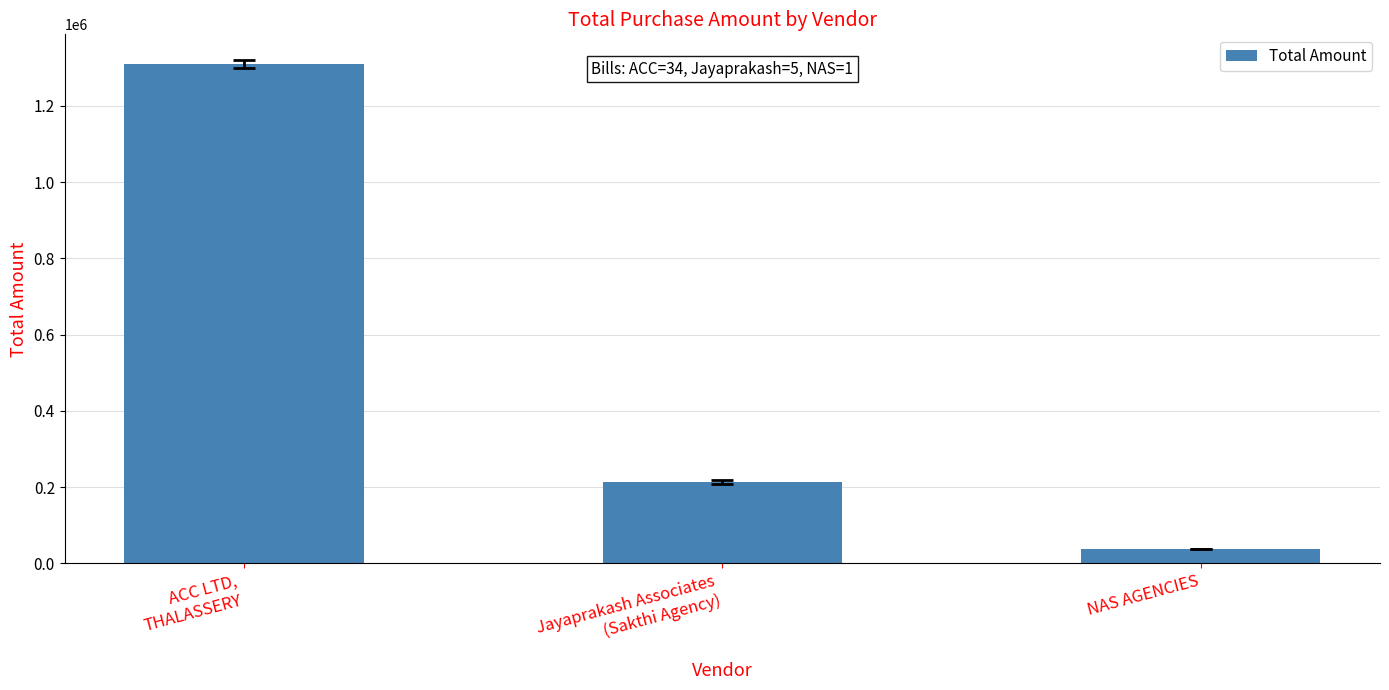

What is the average value?

520586.9